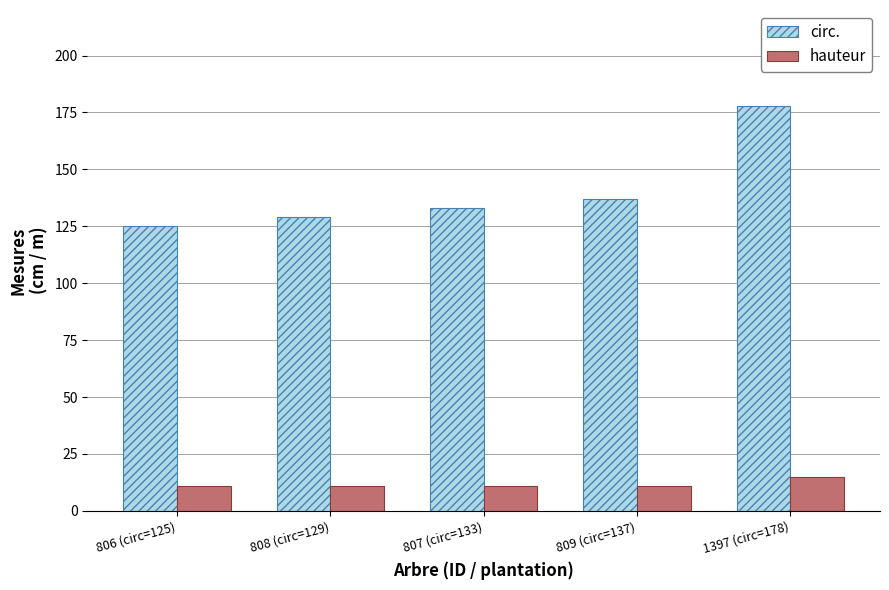

What position from the right is 1397 (circ=178)?

1